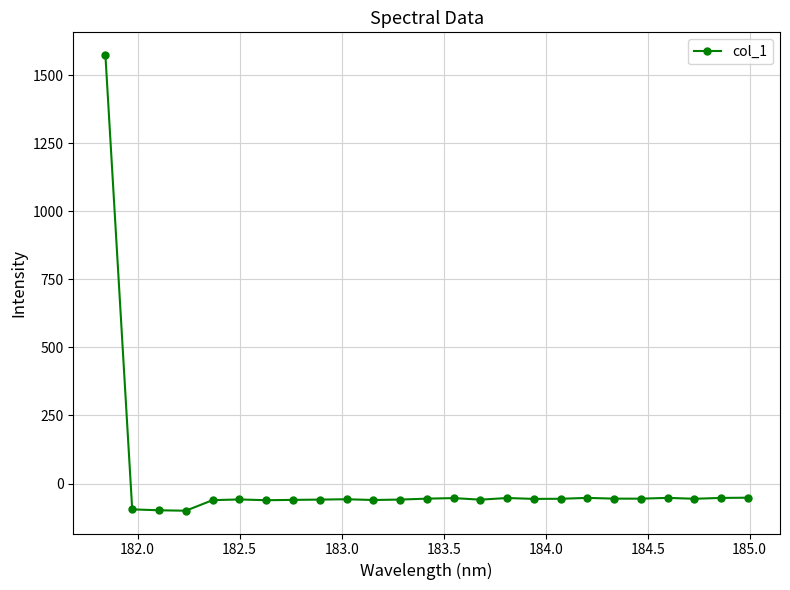

What is the average value?

3.8